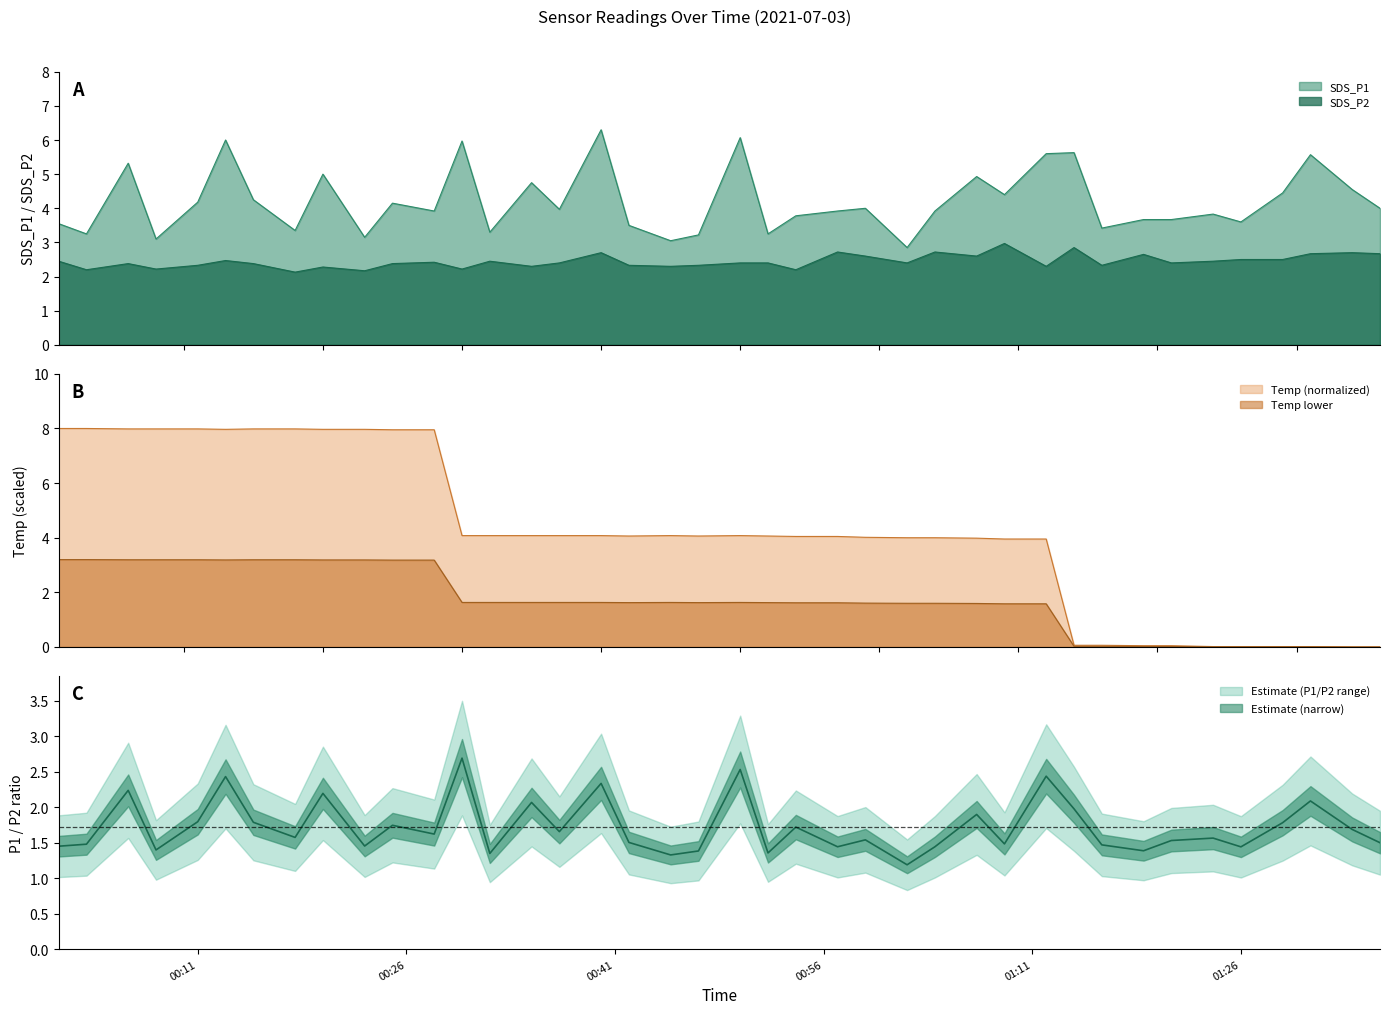

What is the highest value of the Temp lower series?

3.2